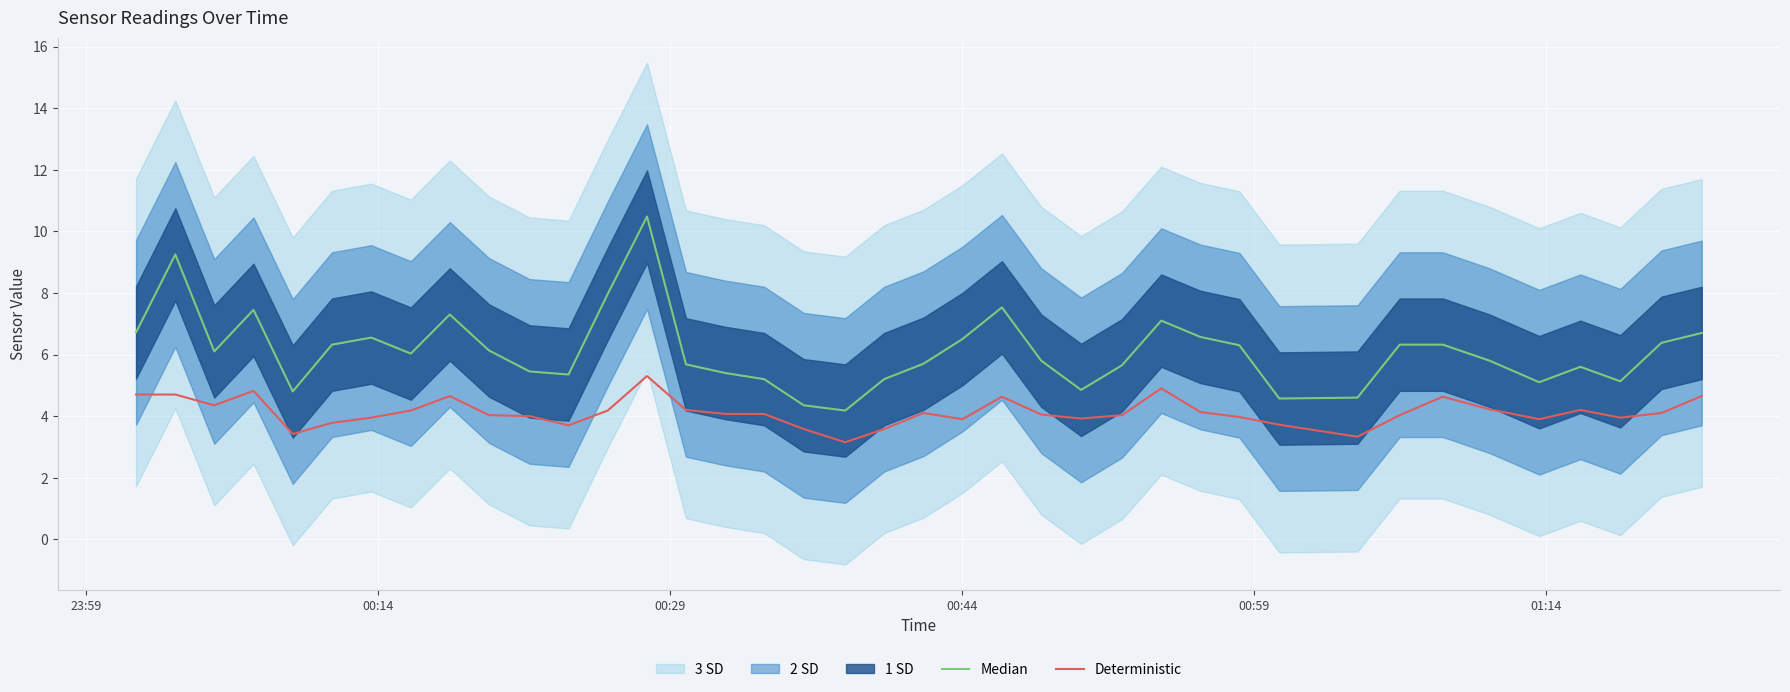

What is the minimum value shown in the chart?

3.1